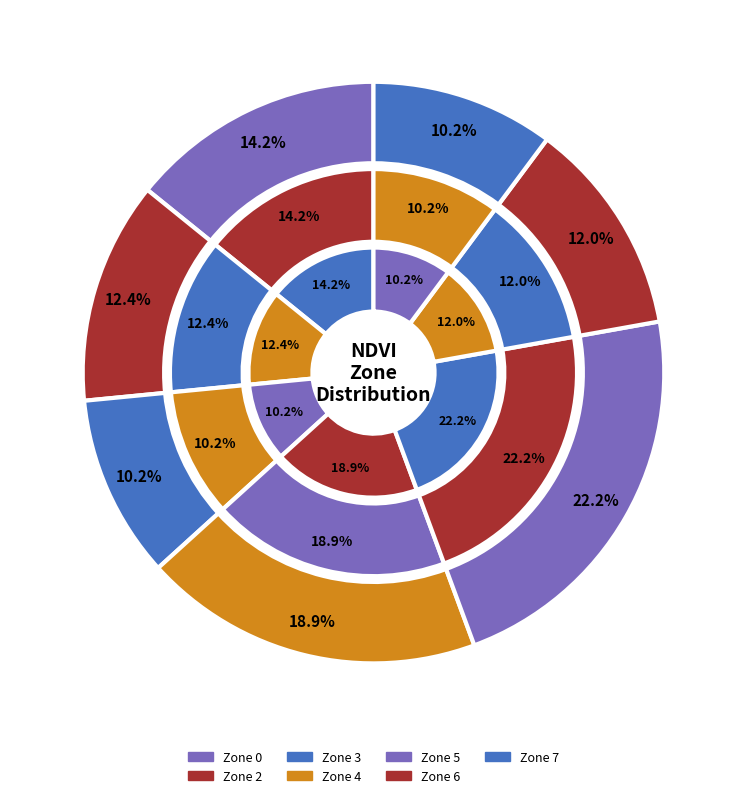

What is the smallest slice in the pie chart?

Zone 3